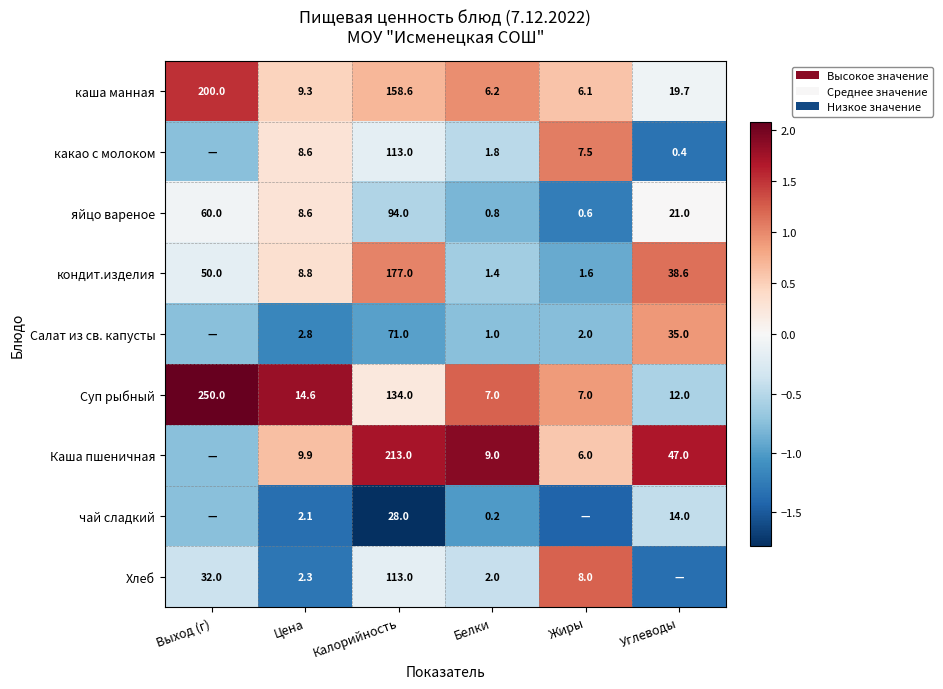

At which label is яйцо вареное closest to 47?

Выход (г)